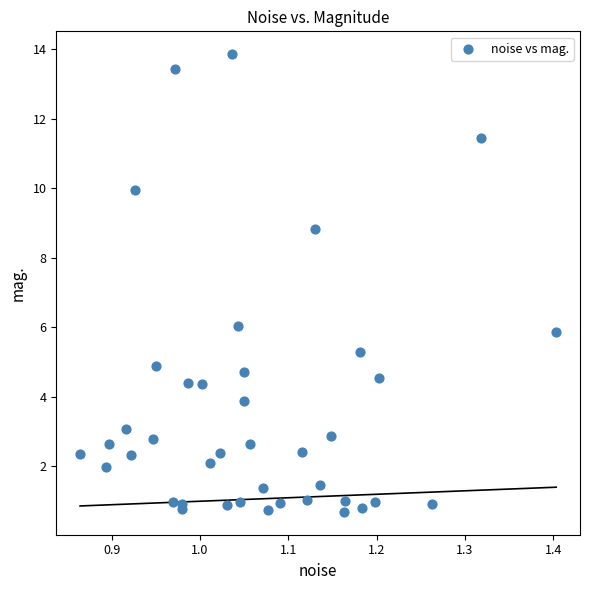

What Y value in the scatter plot is closest to 7?

6.0